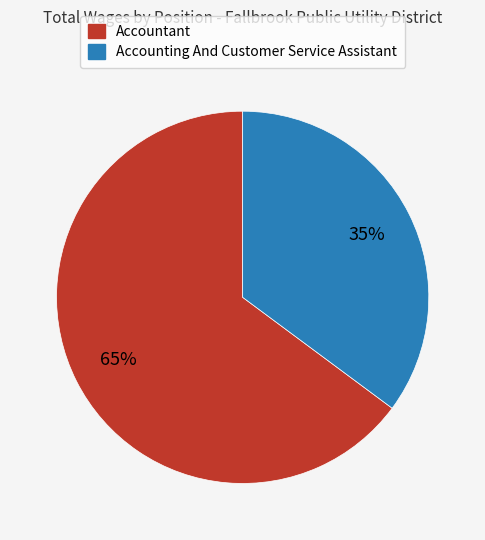

Approximately how many times larger is the value at Accounting And Customer Service Assistant compared to Accountant?

0.5